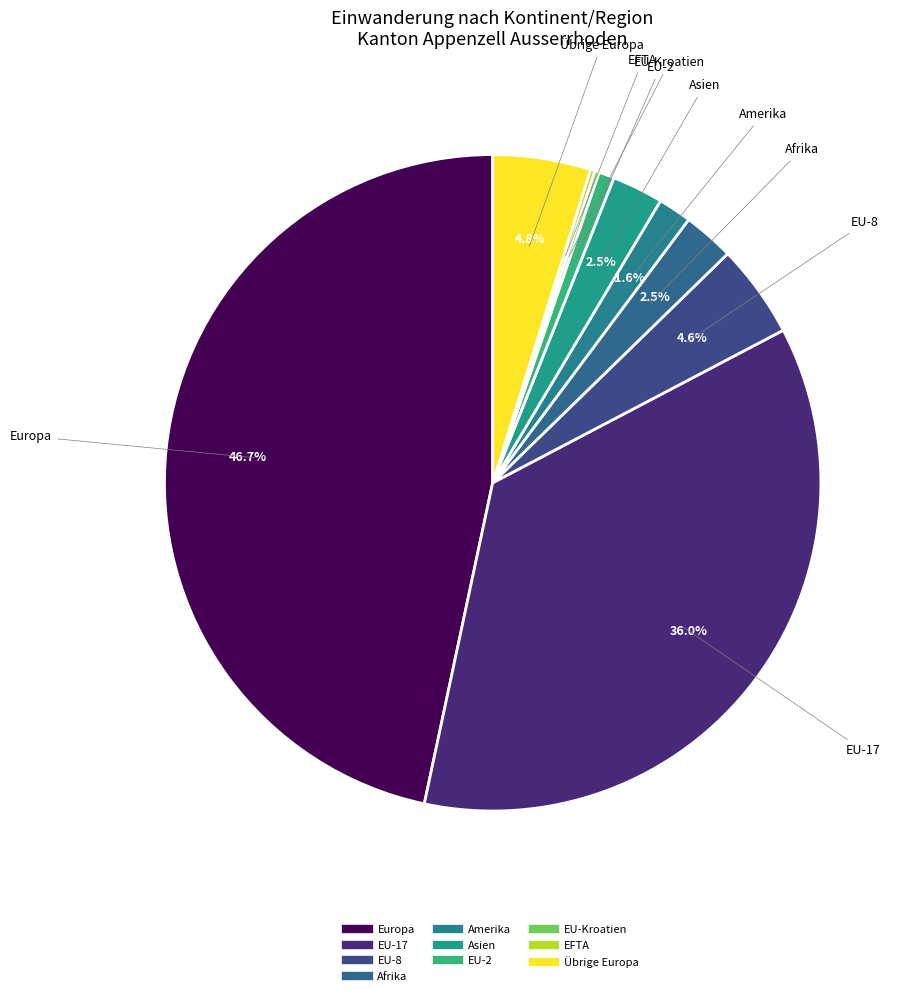

What is the change in value from Asien to EU-2?

-16